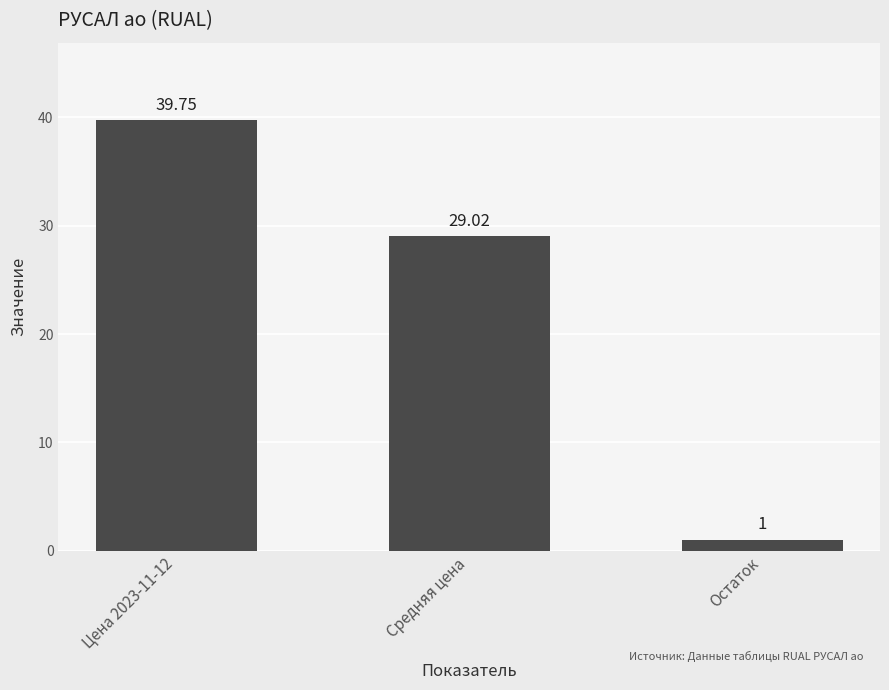

How many bars are there in total?

3